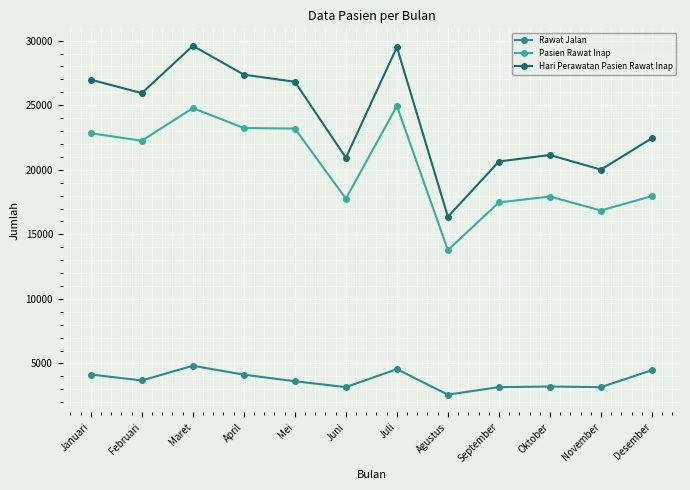

How many lines are shown in the chart?

3